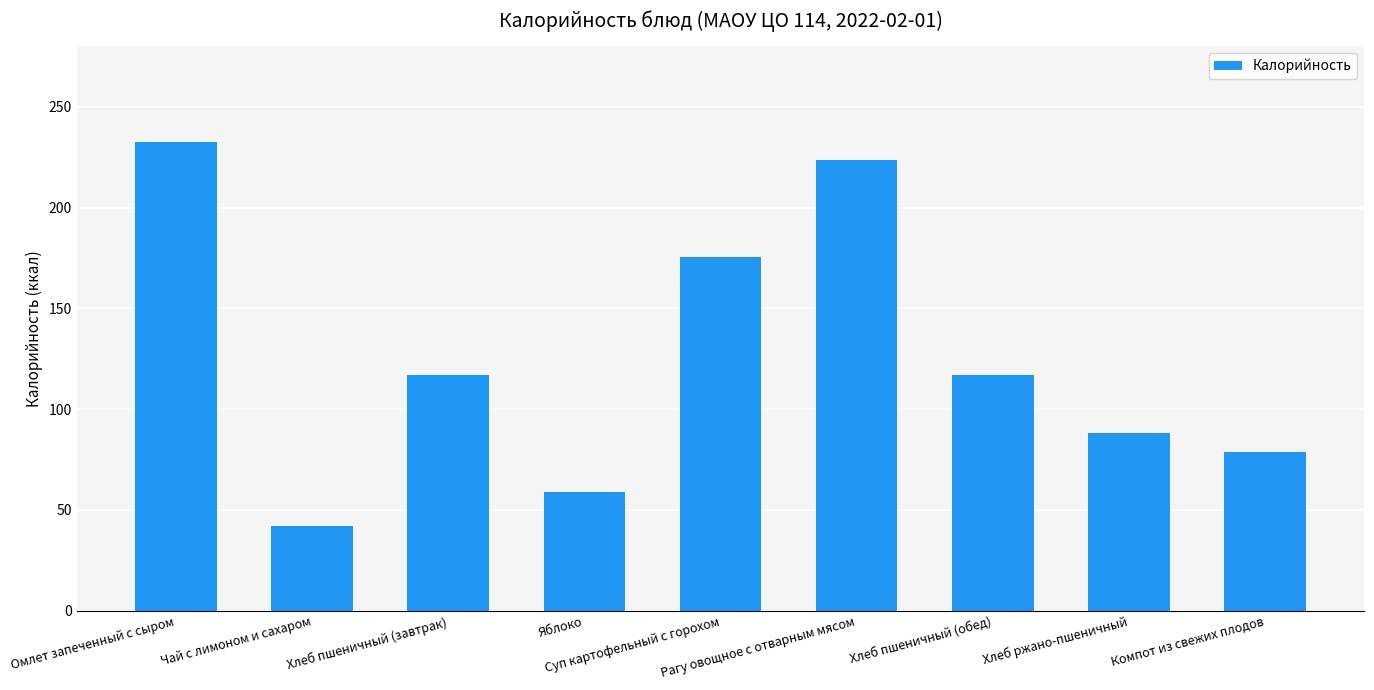

What is the label of the 9th bar from the right?

Омлет запеченный с сыром